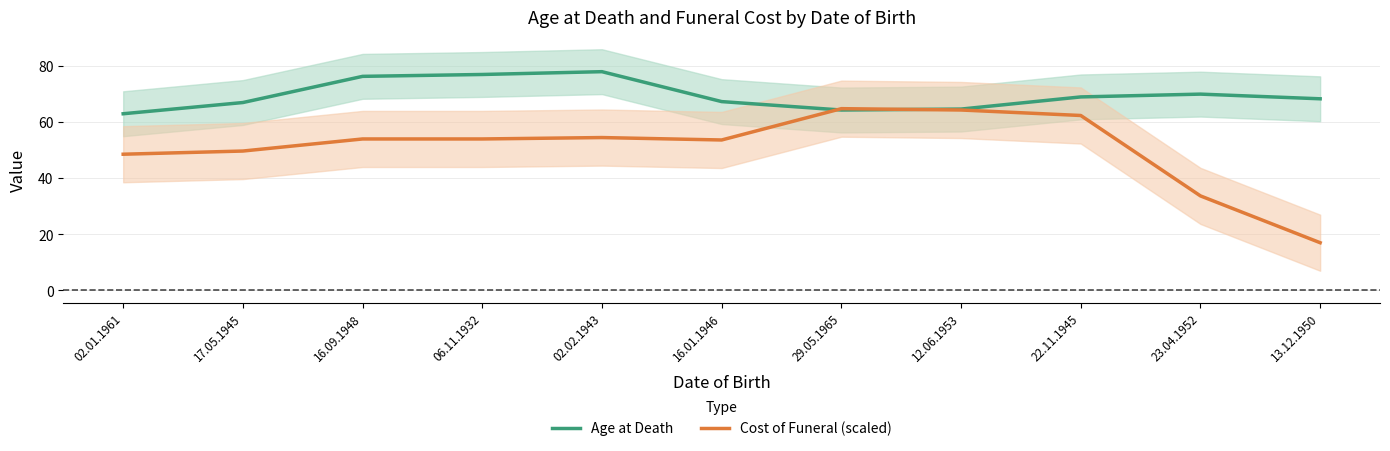

Which category has the highest value in the Cost of Funeral (scaled) series?

29.05.1965